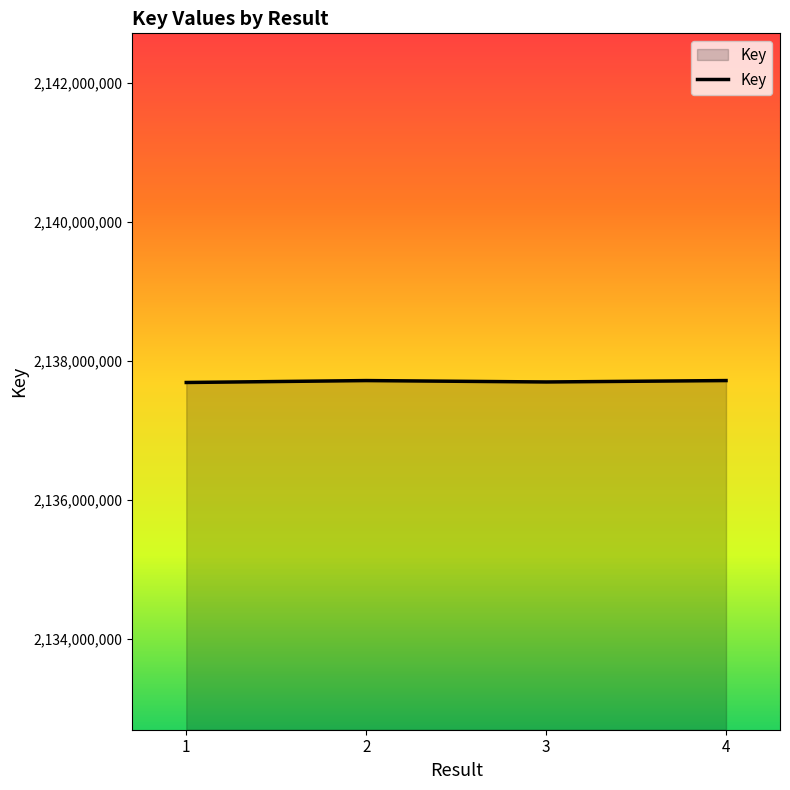

The value at 3 is 3822095839. True or false?

False